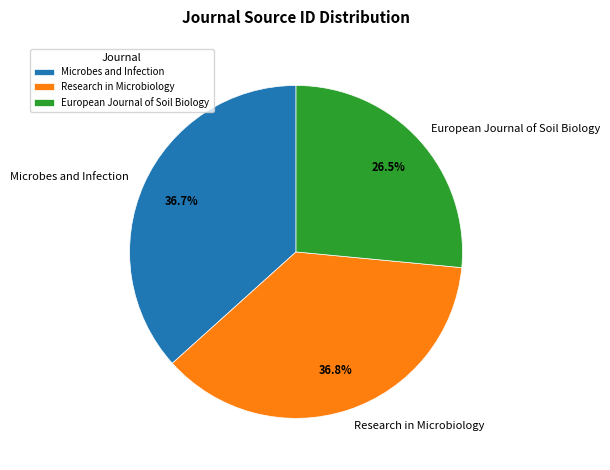

What is the total percentage of European Journal of Soil Biology and Research in Microbiology?

63.3%